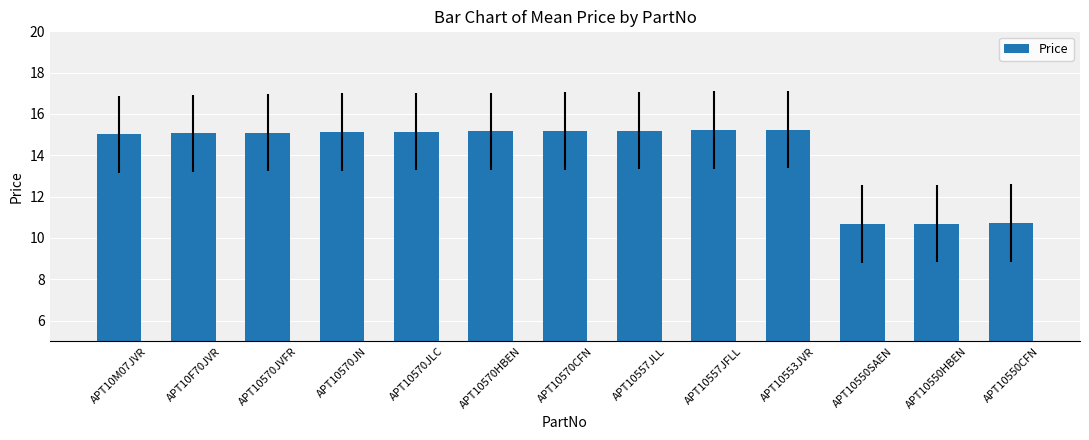

What is the smallest value displayed?

10.7